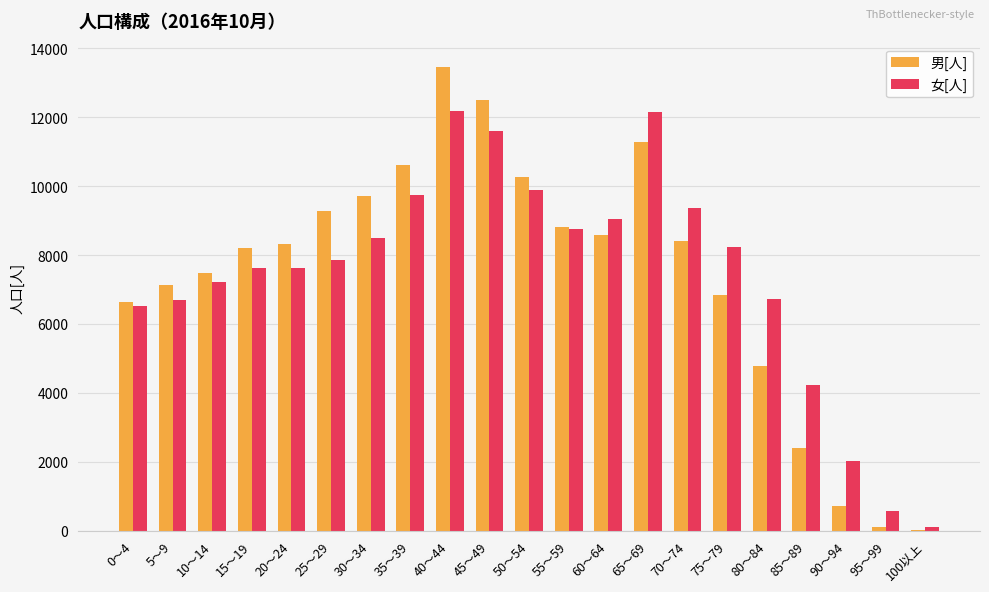

The value of 女[人] at 90～94 is 3405. True or false?

False